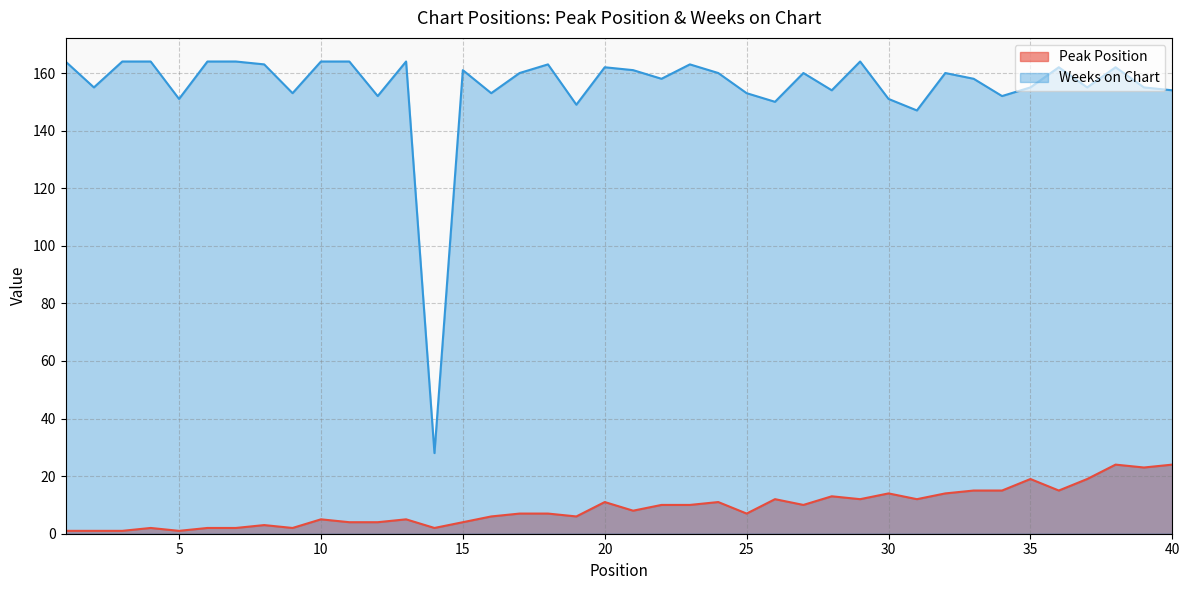

Is it true that Peak Position equals 10 at 27?

True